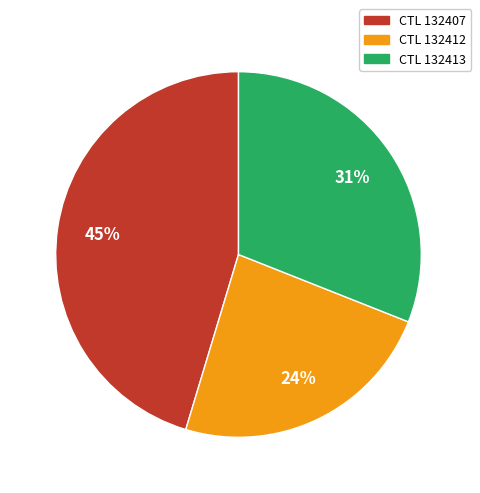

Does any single category account for the majority?

No